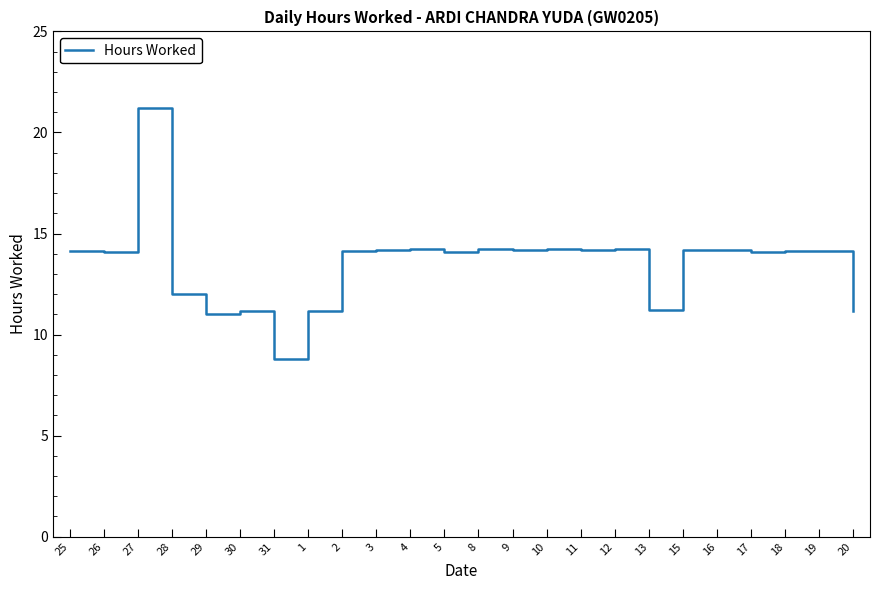

Which category has the highest value across all series?

27